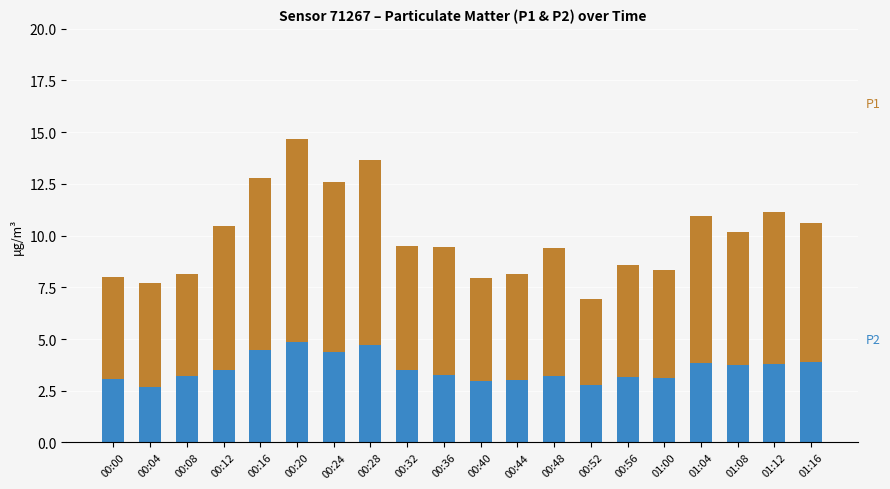

What is the total value across all series at 00:24?

12.6